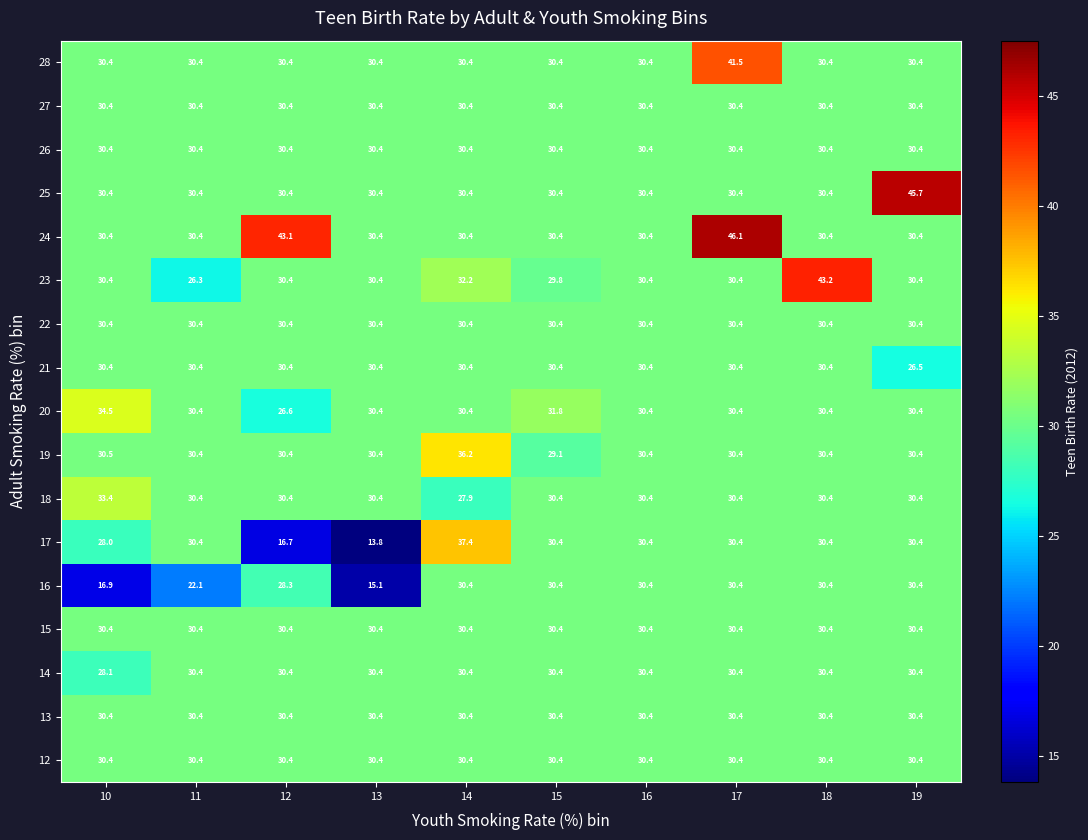

Is it true that 22 equals 13.5 at 14?

False